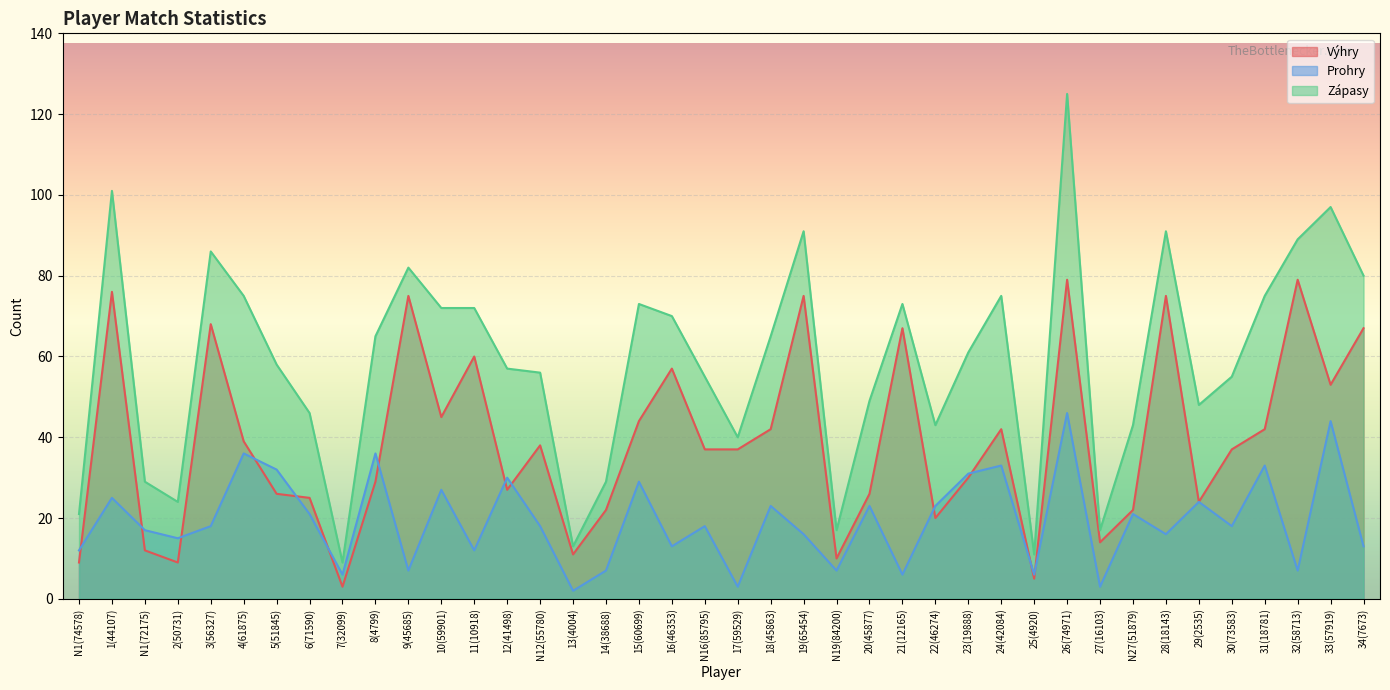

Does the chart display data point markers on the line(s)?

No